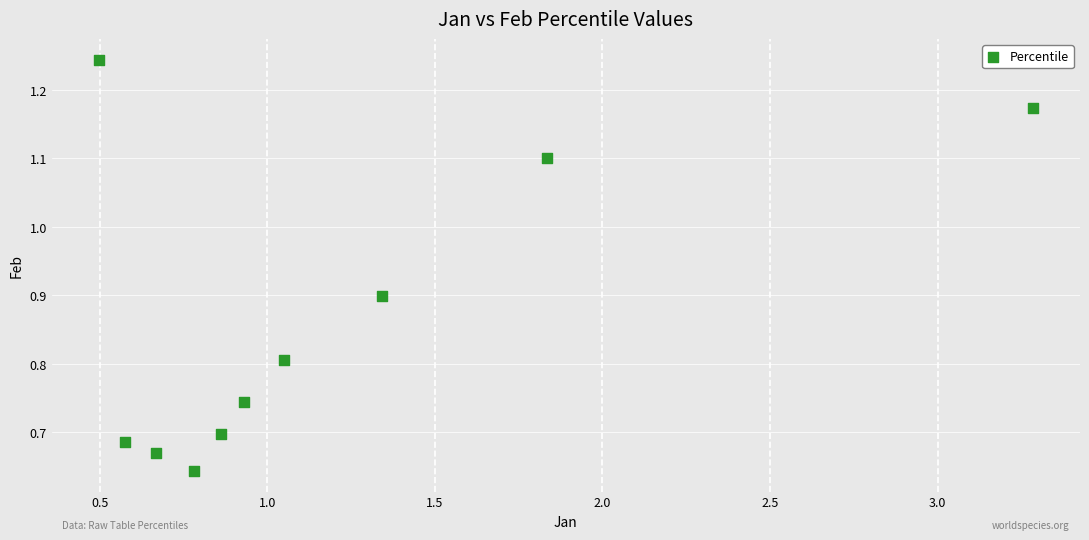

What is the average Y value?

0.9